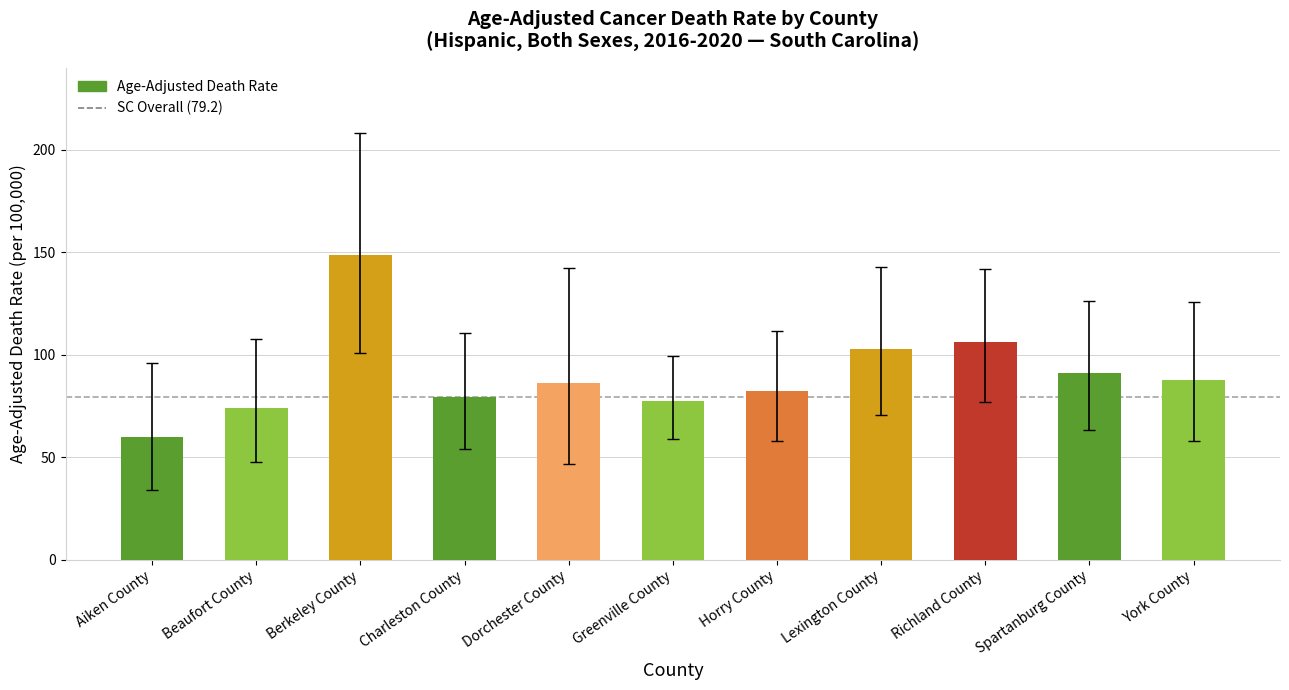

Which category has the lowest value across all series?

Aiken County